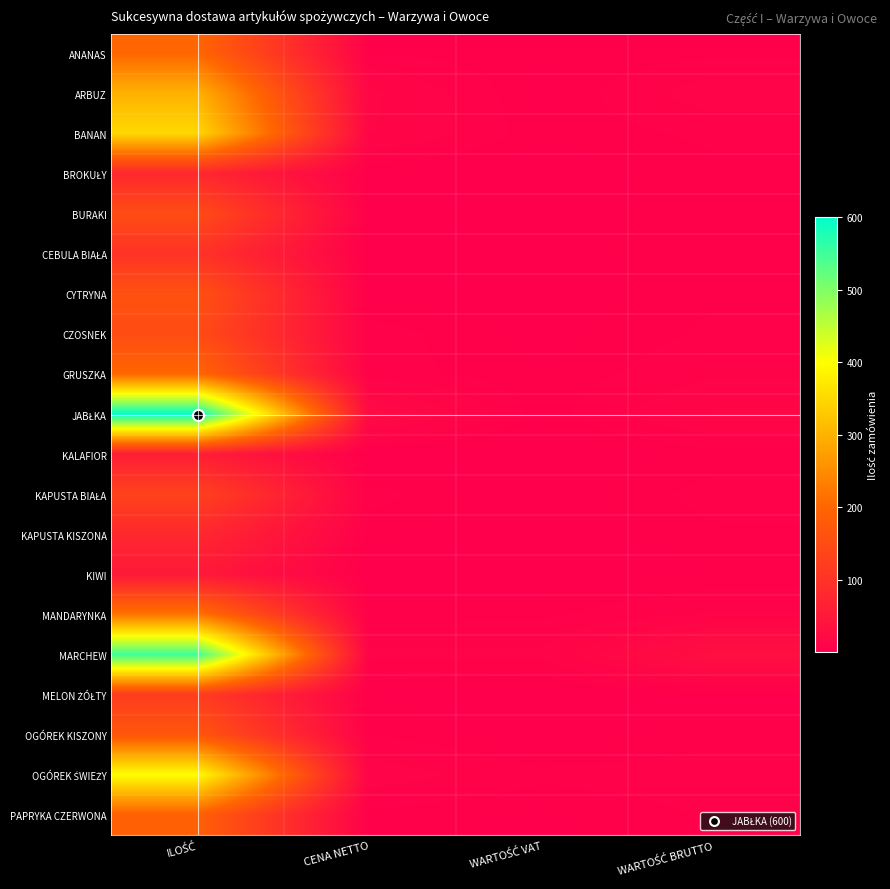

List the series in order of their peak value, lowest first.

KIWI, KALAFIOR, BROKUŁY, KAPUSTA KISZONA, CEBULA BIAŁA, MELON ŻÓŁTY, KAPUSTA BIAŁA, BURAKI, CZOSNEK, CYTRYNA, OGÓREK KISZONY, PAPRYKA CZERWONA, ANANAS, GRUSZKA, MANDARYNKA, ARBUZ, BANAN, OGÓREK ŚWIEŻY, MARCHEW, JABŁKA